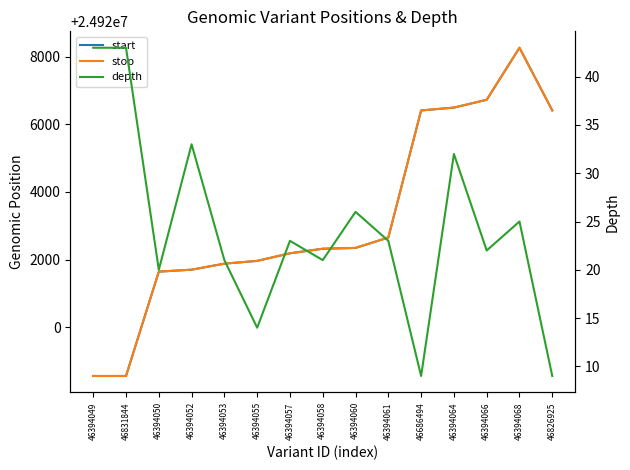

Is it true that stop equals 6025731 at 46394060?

False